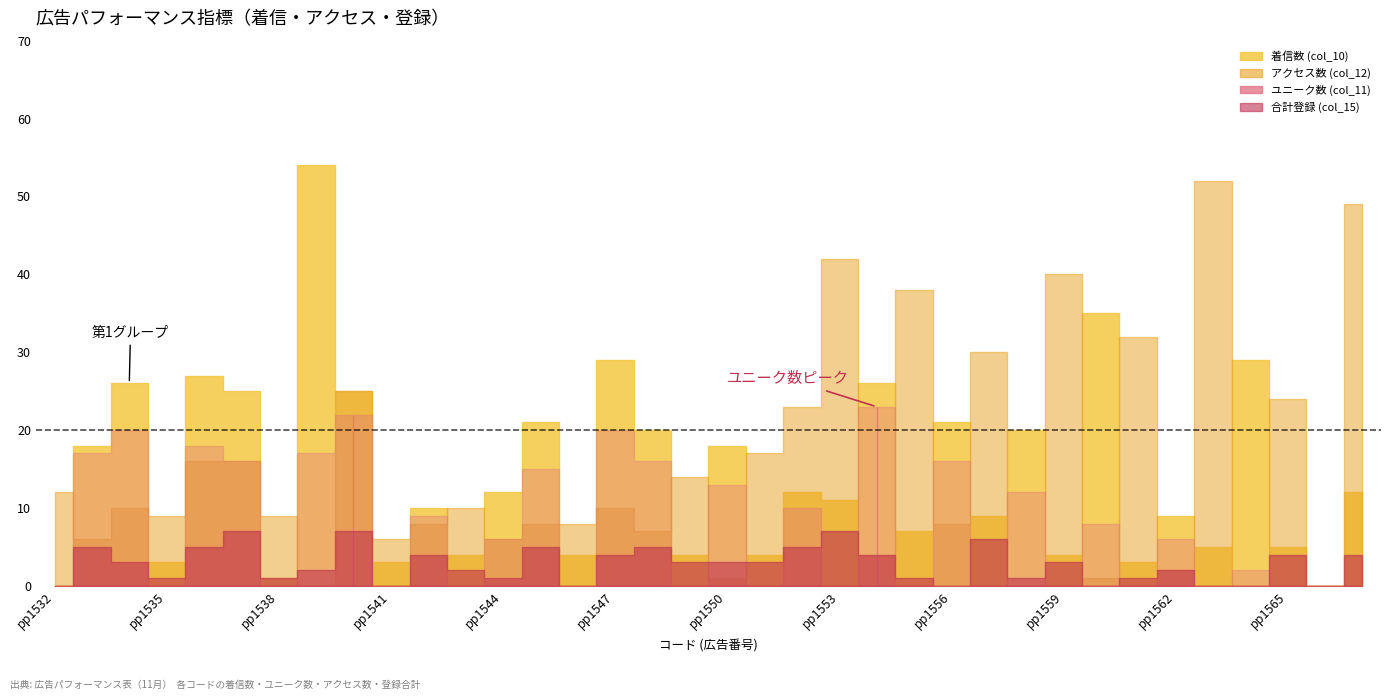

Where is the first local minimum for 合計 (col_15)?

pp1535